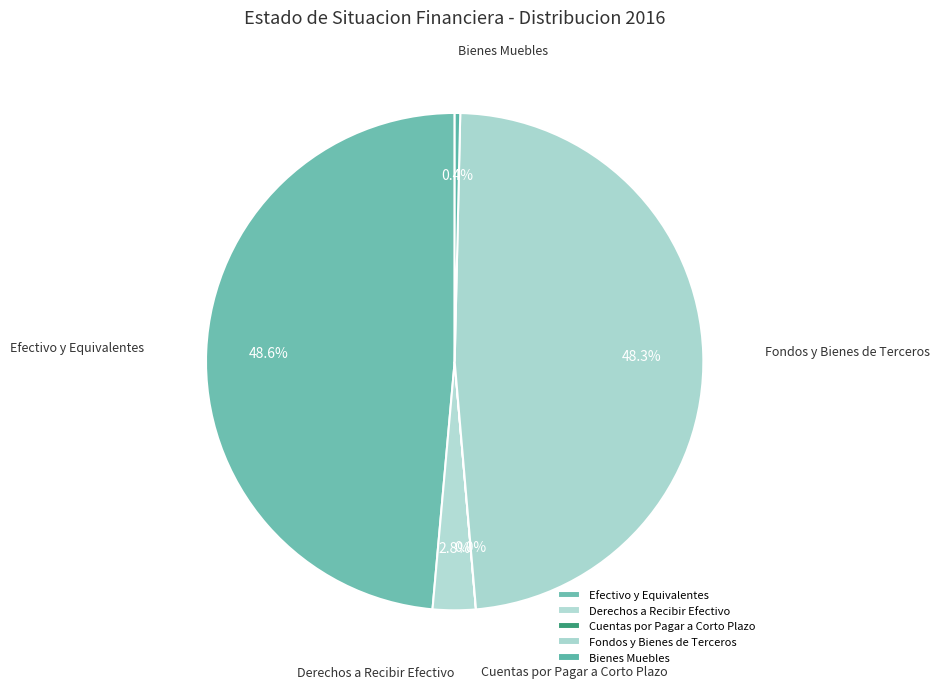

Is Derechos a Recibir Efectivo the majority of the pie?

No